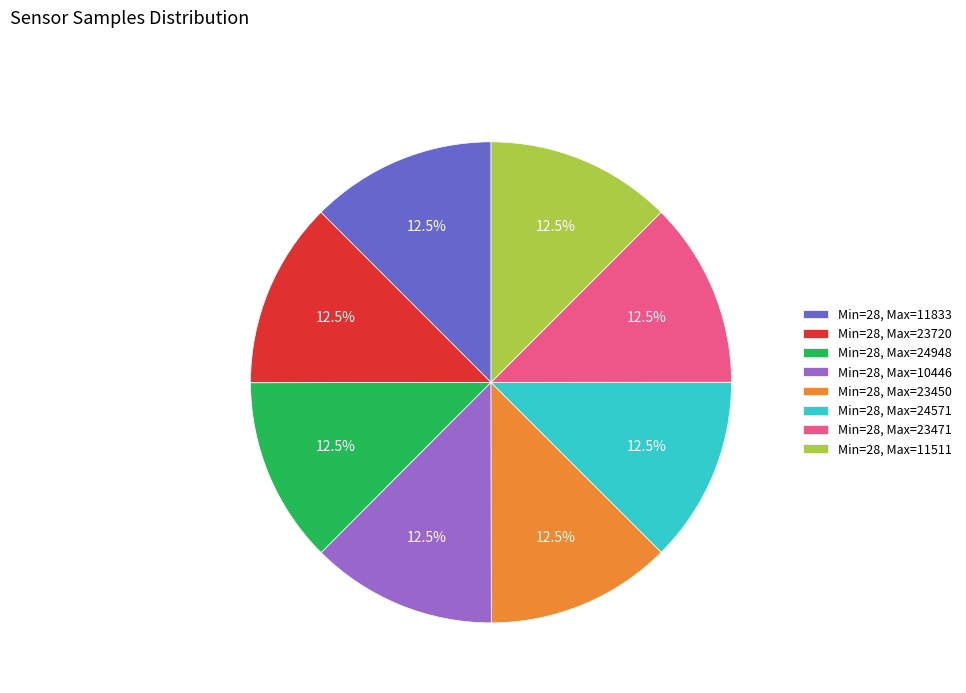

How much of the chart is everything except Min=28, Max=11511?

87.5%